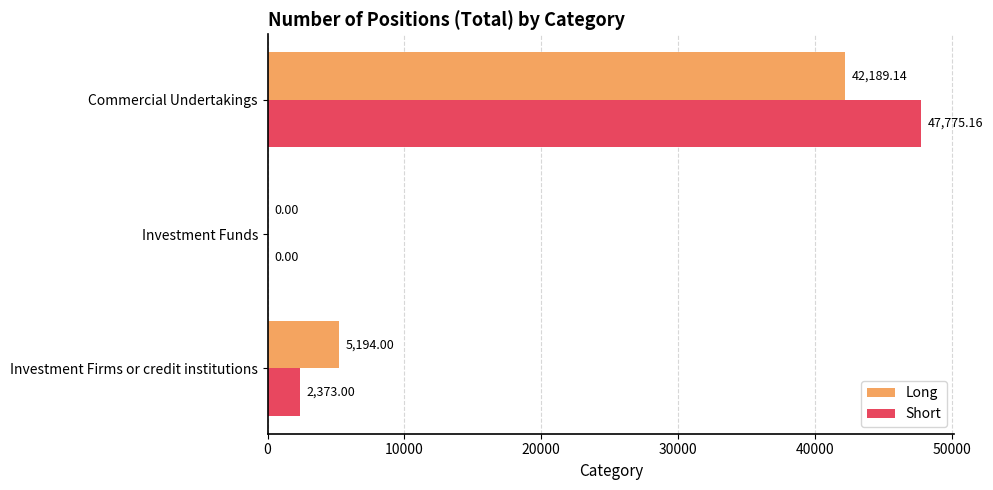

Which category has the highest value across all series?

Commercial Undertakings